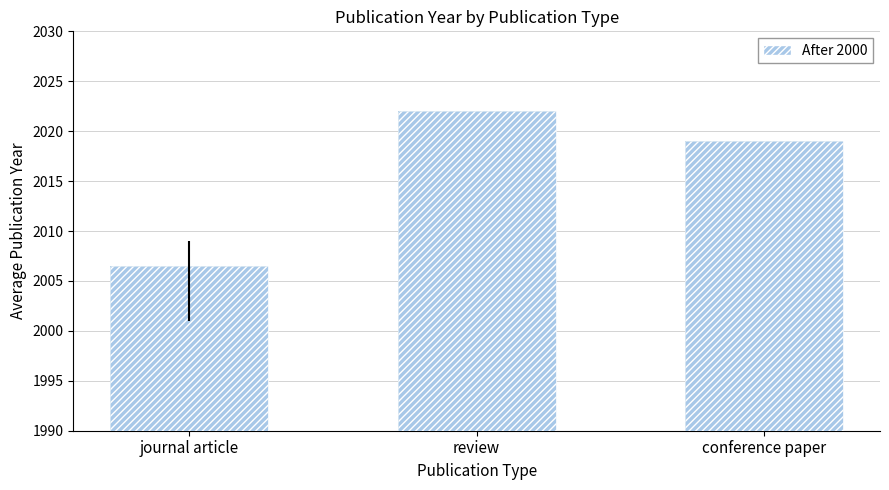

What is the maximum value for Average Publication Year?

2022.0